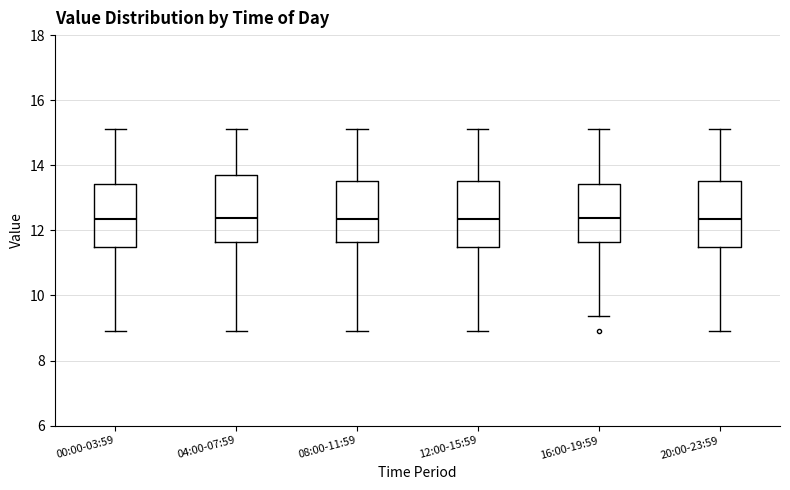

Reading left to right, transcribe this box plot: for each box, give where its median line is, the range the box spans, and where its two whiskers end, as read against the y-axis. The values are not printed on the chart, so give them approximately, as read against the axis.

00:00-03:59: median 12.4, box 11.4 to 13.4, whiskers 9.0 to 15.2
04:00-07:59: median 12.4, box 11.6 to 13.8, whiskers 9.0 to 15.2
08:00-11:59: median 12.4, box 11.6 to 13.6, whiskers 9.0 to 15.2
12:00-15:59: median 12.4, box 11.4 to 13.6, whiskers 9.0 to 15.2
16:00-19:59: median 12.4, box 11.6 to 13.4, whiskers 9.4 to 15.2
20:00-23:59: median 12.4, box 11.4 to 13.6, whiskers 9.0 to 15.2